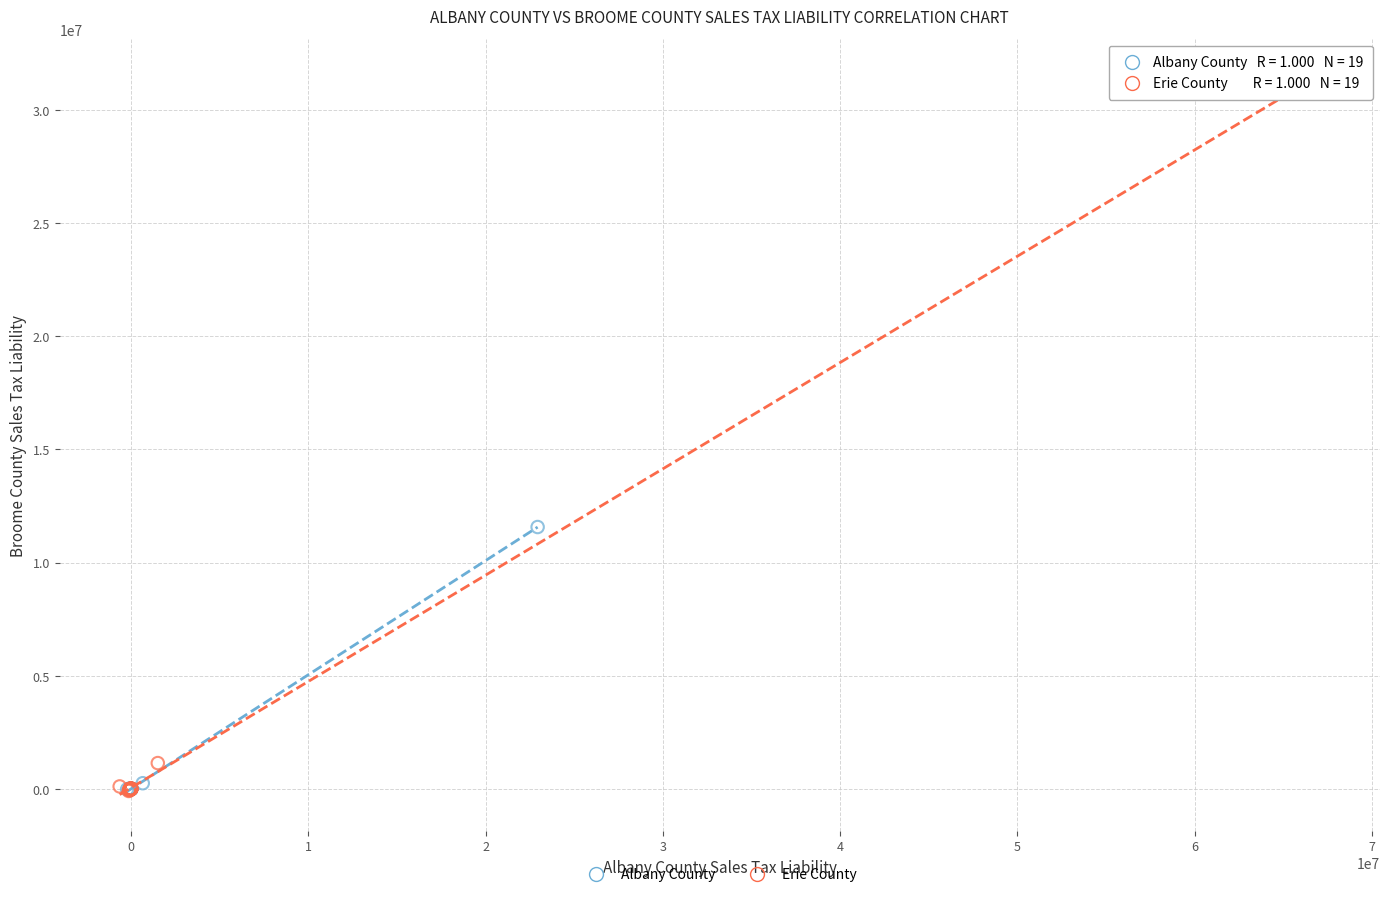

Which series contains the highest Y value?

Erie County